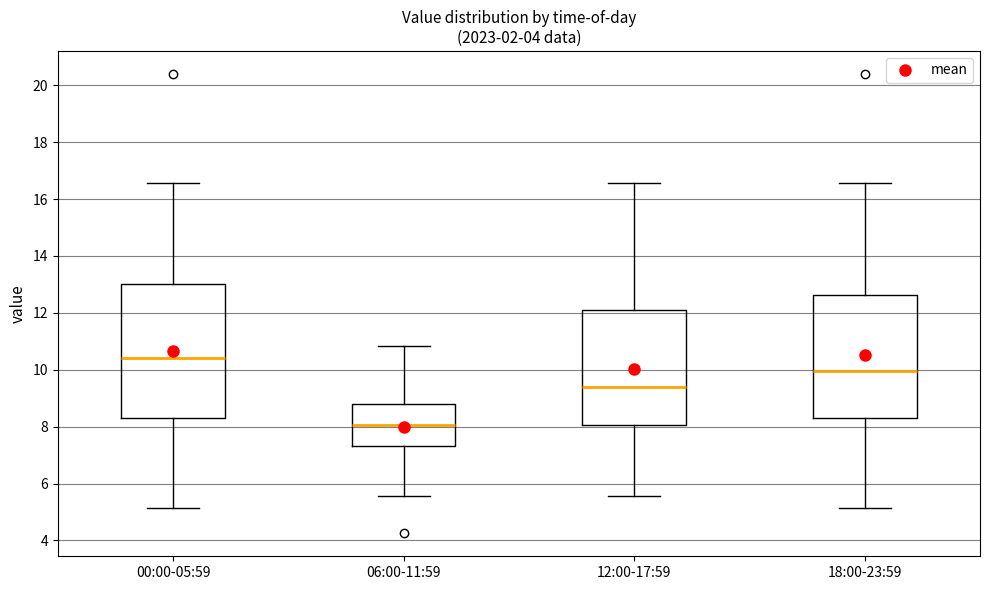

Reading left to right, transcribe this box plot: for each box, give where its median line is, the range the box spans, and where its two whiskers end, as read against the y-axis. The values are not printed on the chart, so give them approximately, as read against the axis.

00:00-05:59: median 10.4, box 8.4 to 13.0, whiskers 5.2 to 16.6
06:00-11:59: median 8.0, box 7.4 to 8.8, whiskers 5.6 to 10.8
12:00-17:59: median 9.4, box 8.0 to 12.2, whiskers 5.6 to 16.6
18:00-23:59: median 10.0, box 8.4 to 12.6, whiskers 5.2 to 16.6